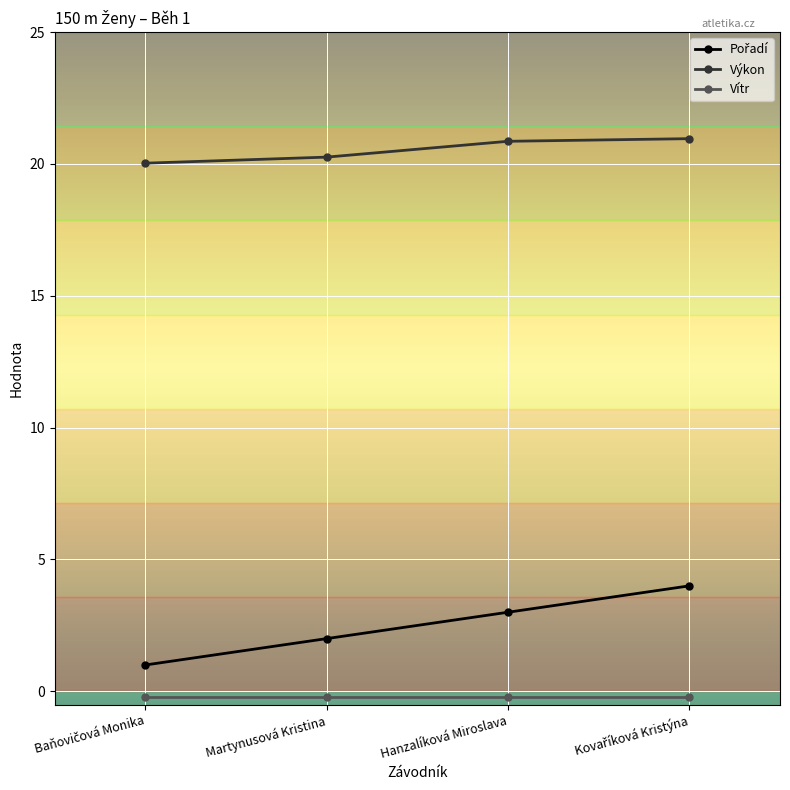

True or false: Vítr and Výkon cross at least once.

False